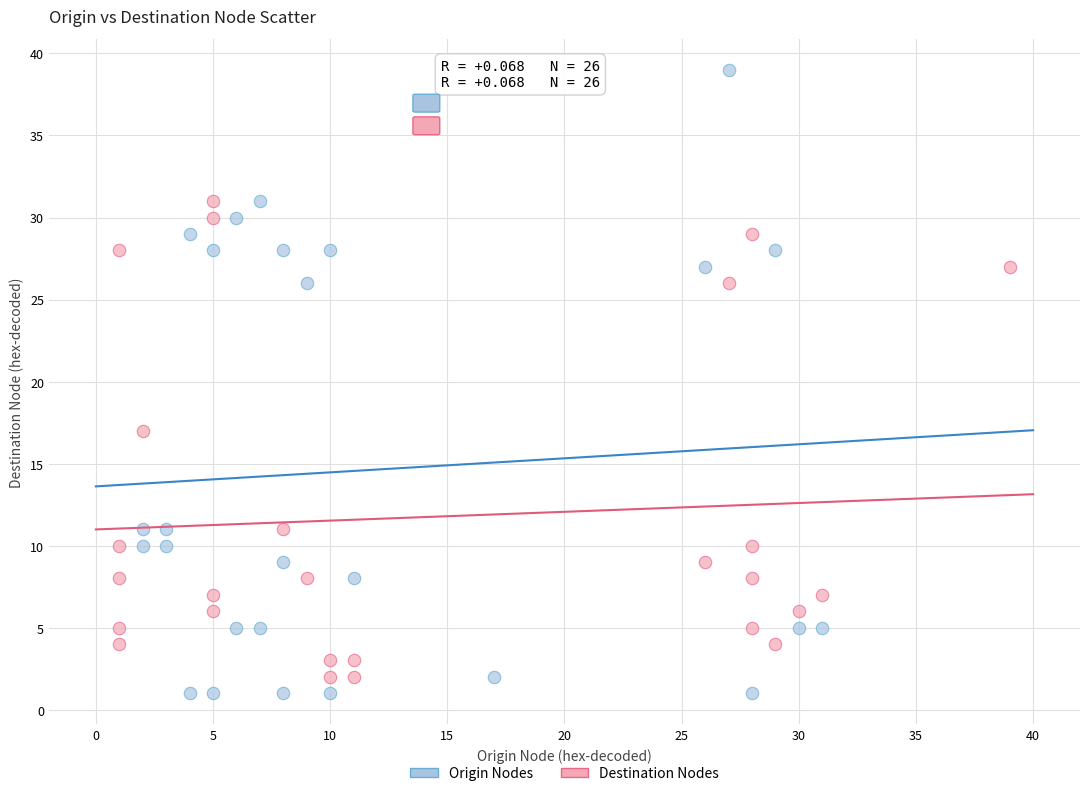

What are all the series names shown in the legend?

Origin Nodes, Destination Nodes